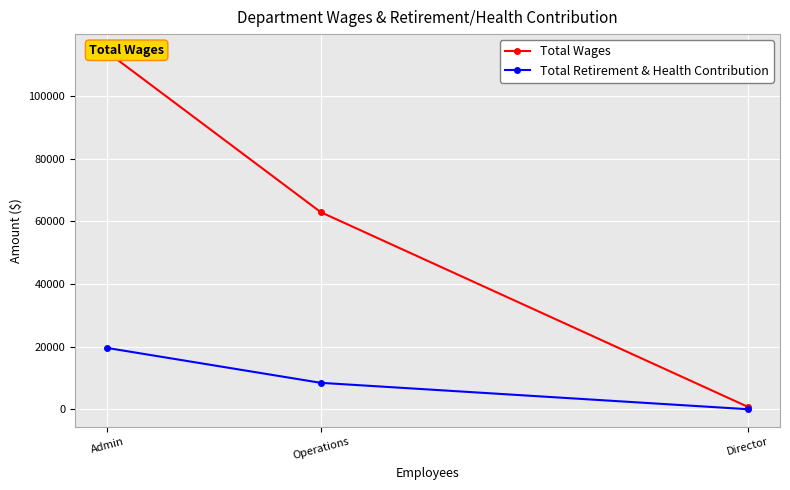

The value of Total Wages at Admin is 174292. True or false?

False